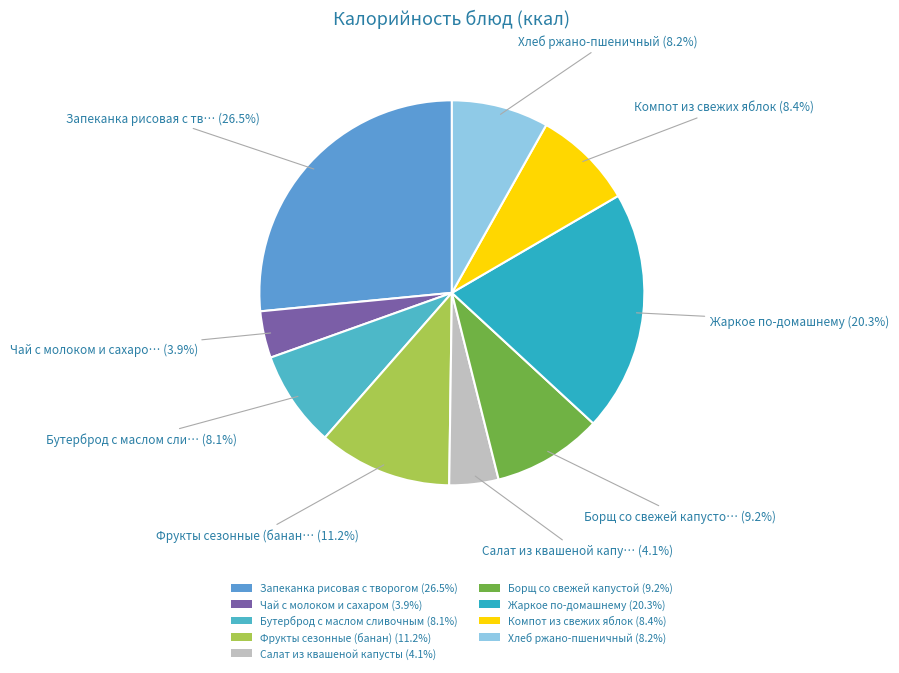

Does Жаркое по-домашнему represent more than half of the total?

No